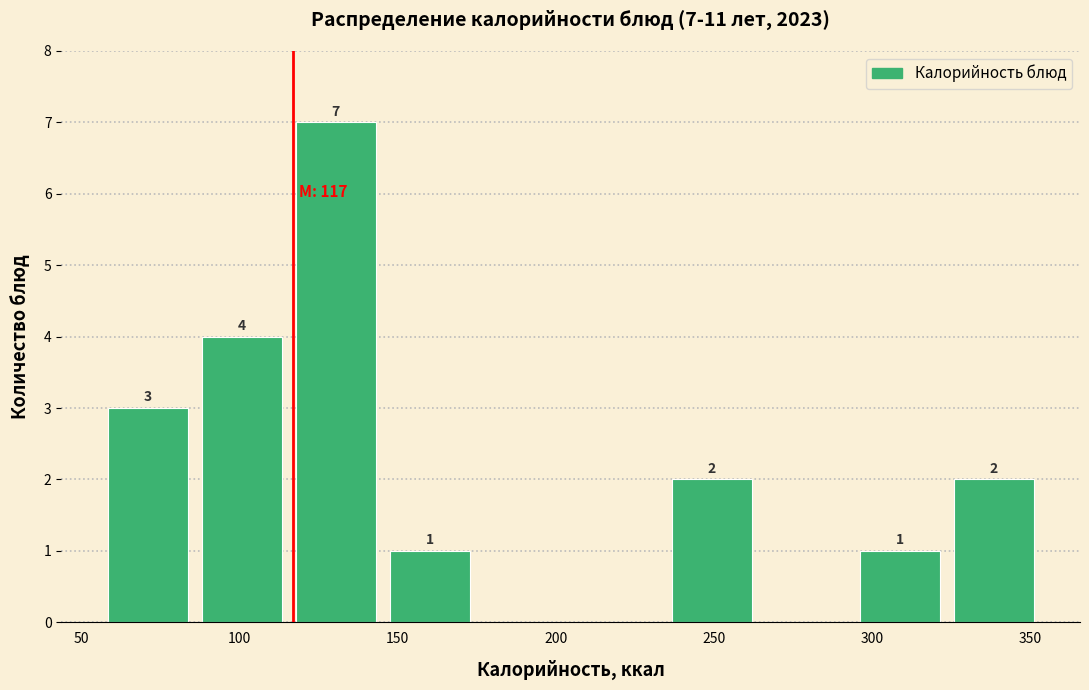

Which range on the x-axis has the tallest bar?

115 to 145